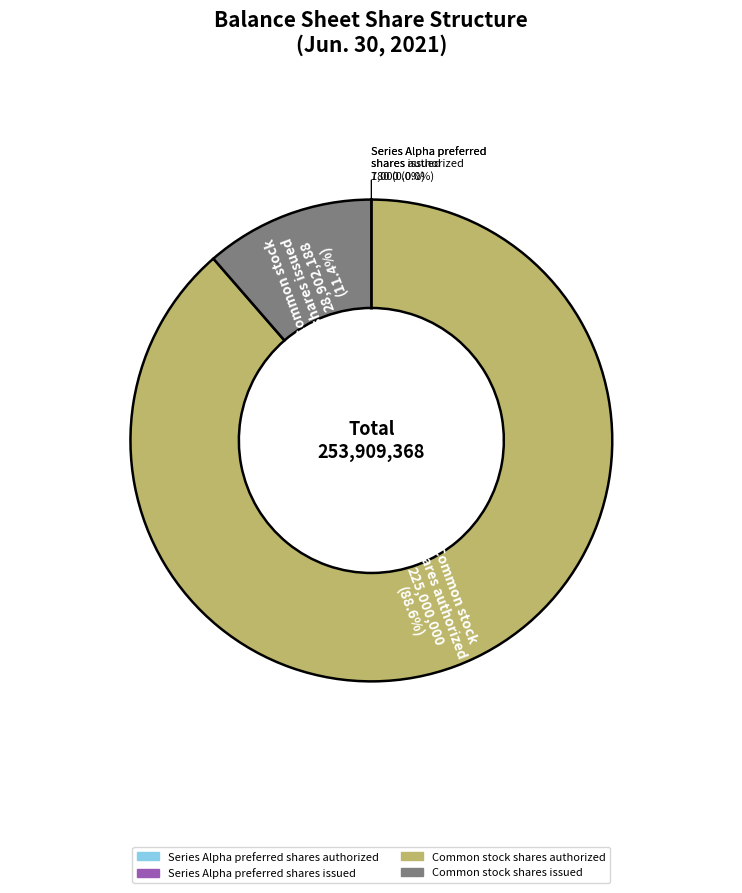

What is the largest slice in the pie chart?

Common stock shares authorized